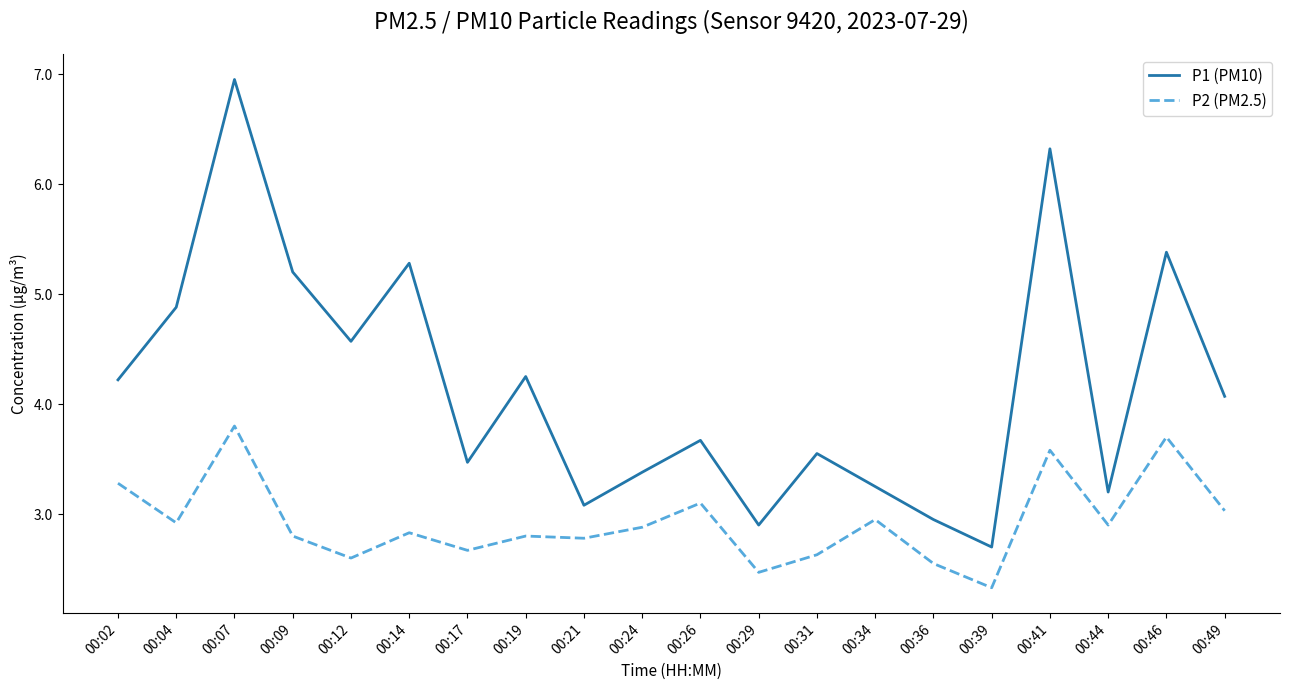

How many lines are shown in the chart?

2